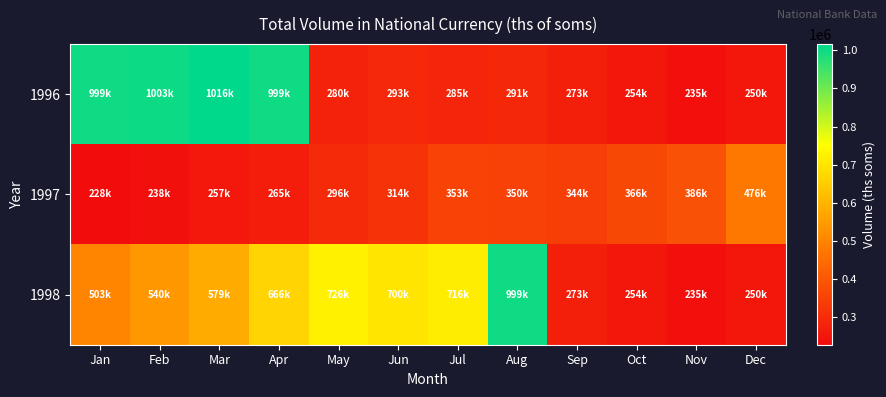

Count the number of data series in this chart.

3